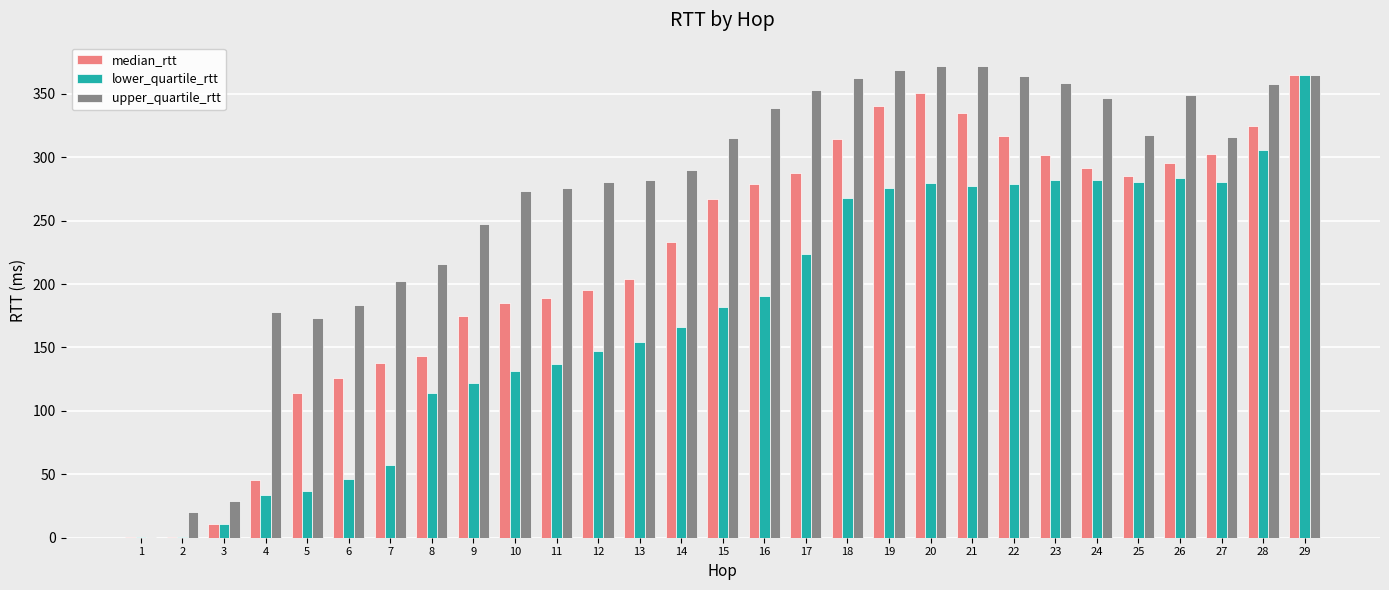

What is the sum of all upper_quartile_rtt values?

7904.7